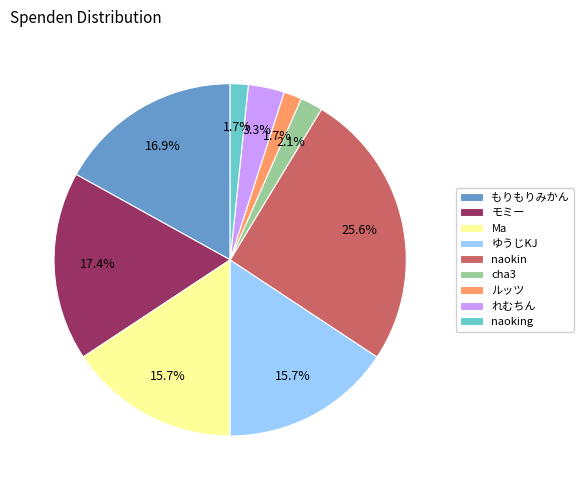

To the nearest percent, what is the average slice percentage?

11%